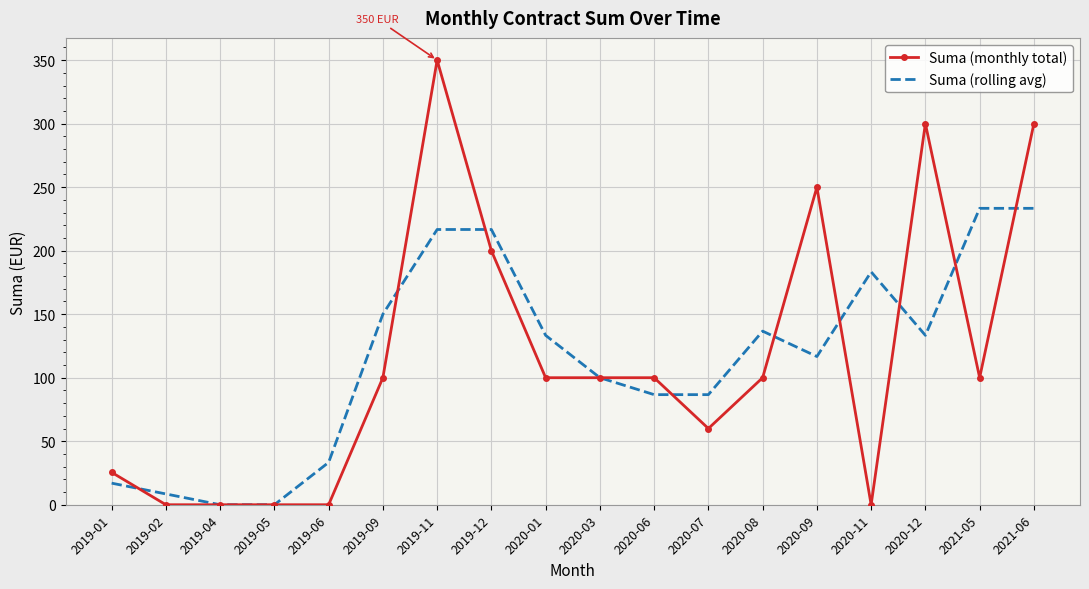

At how many categories does at least one series exceed 265?

3